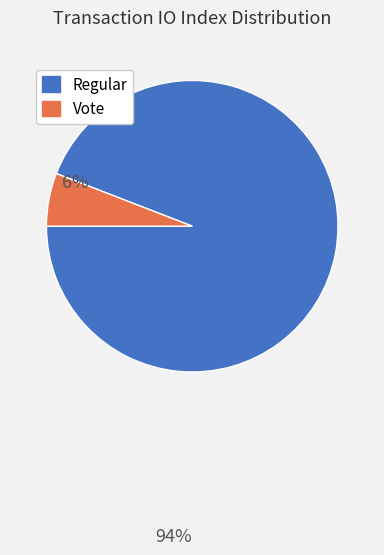

Is there a majority slice in this chart?

Yes